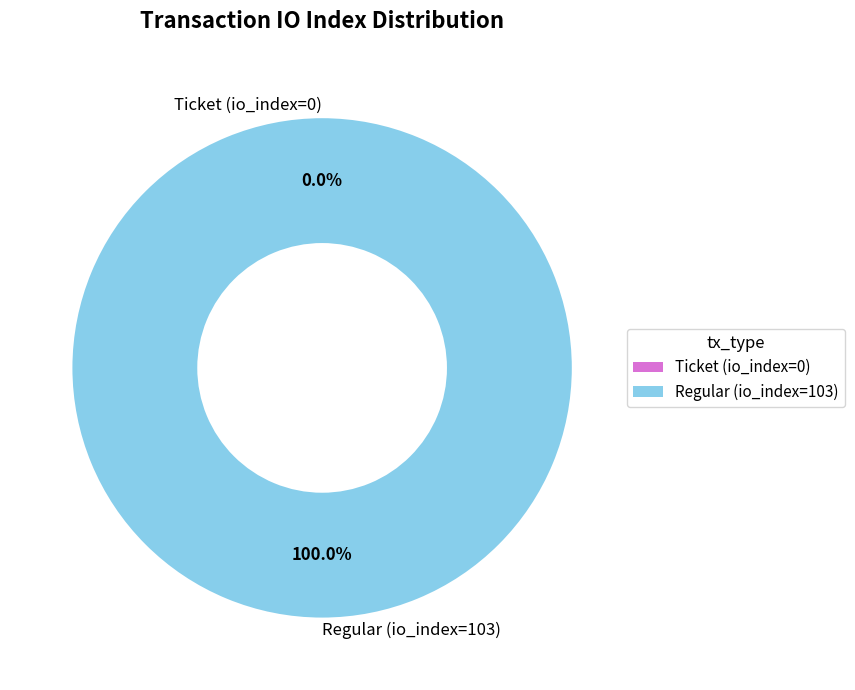

Count the number of slices in the pie.

2